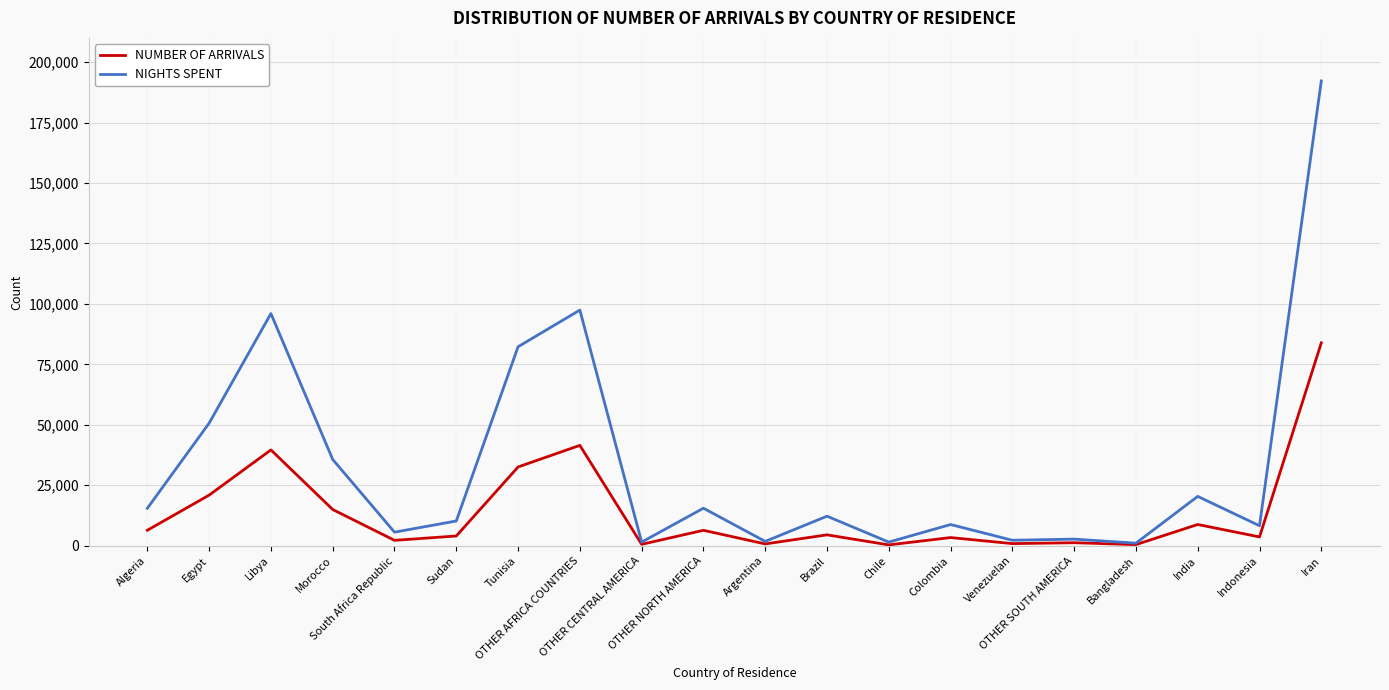

What is the greatest value displayed?

192208